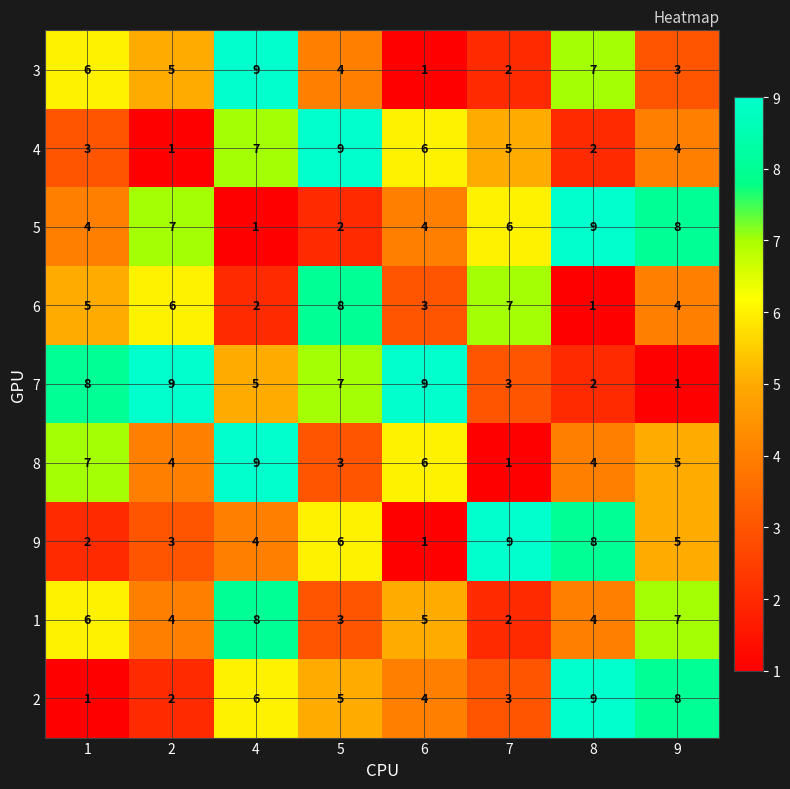

What is the difference between the second highest and minimum values in the 9 series?

7